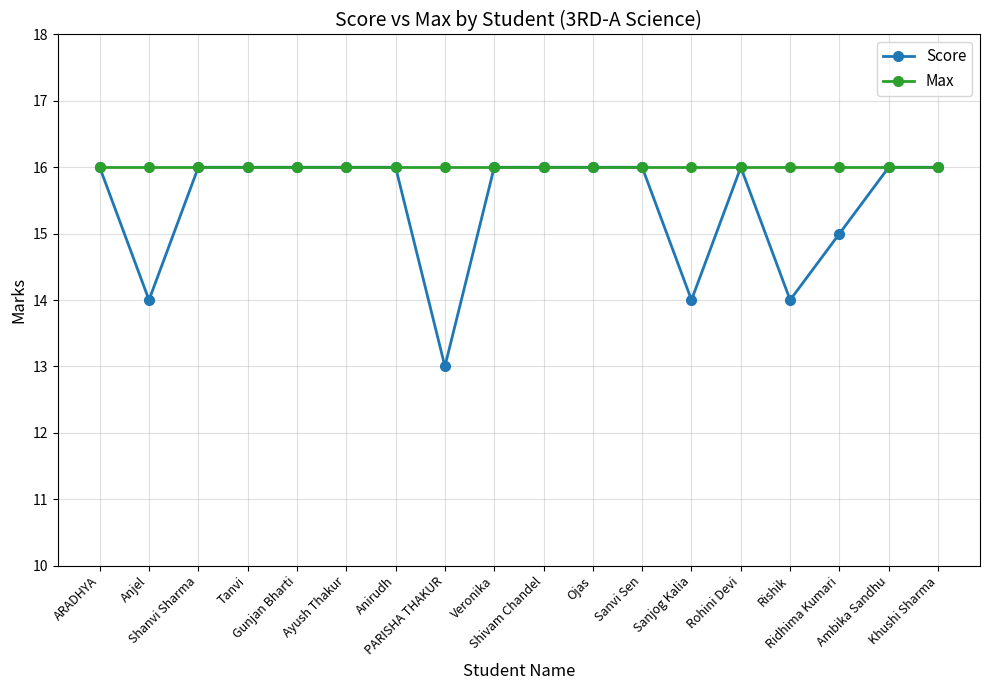

What is the sum of the Score values at Anirudh and Rohini Devi?

32